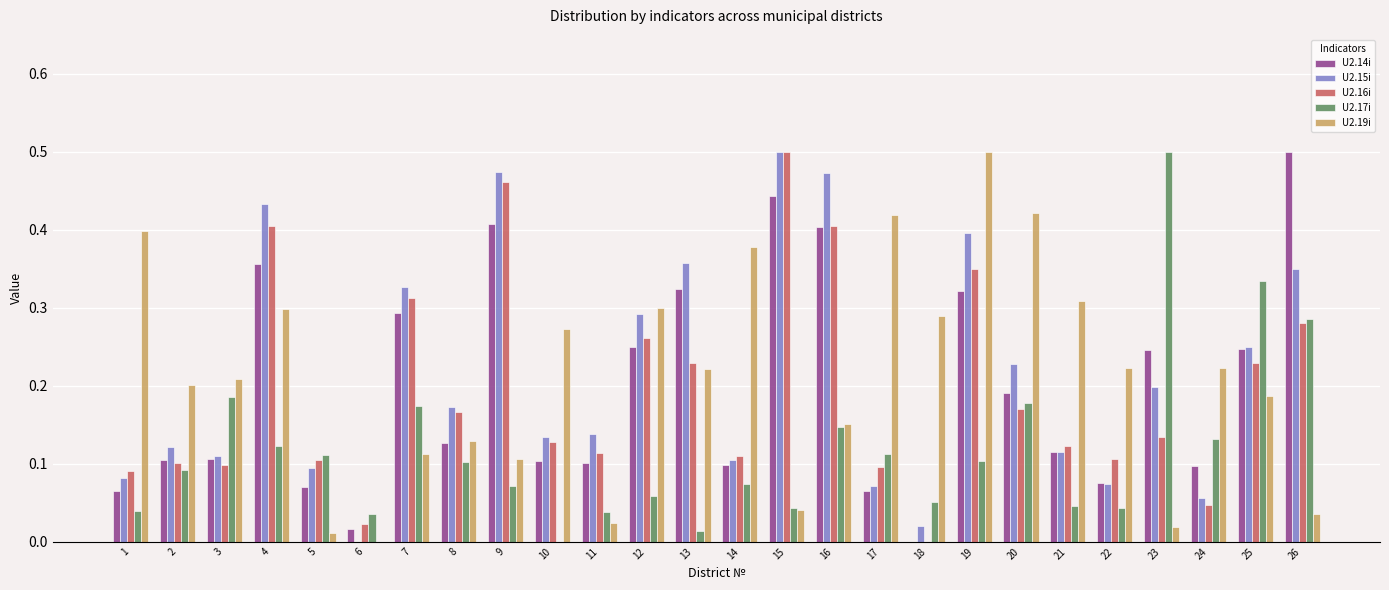

What is the sum of all U2.17i values?

3.1